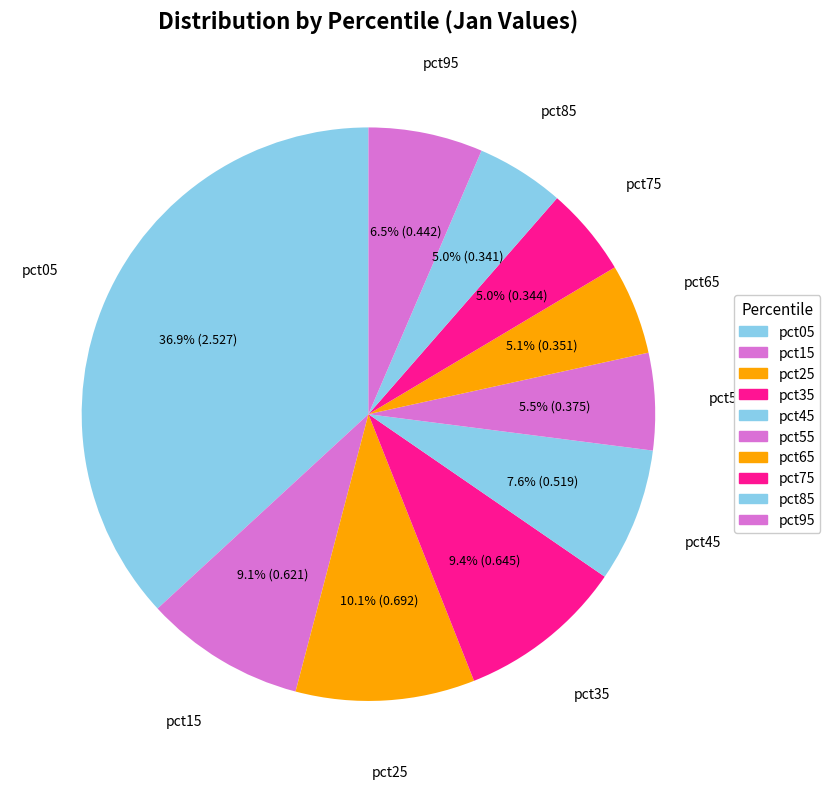

How many segments does this pie chart have?

10